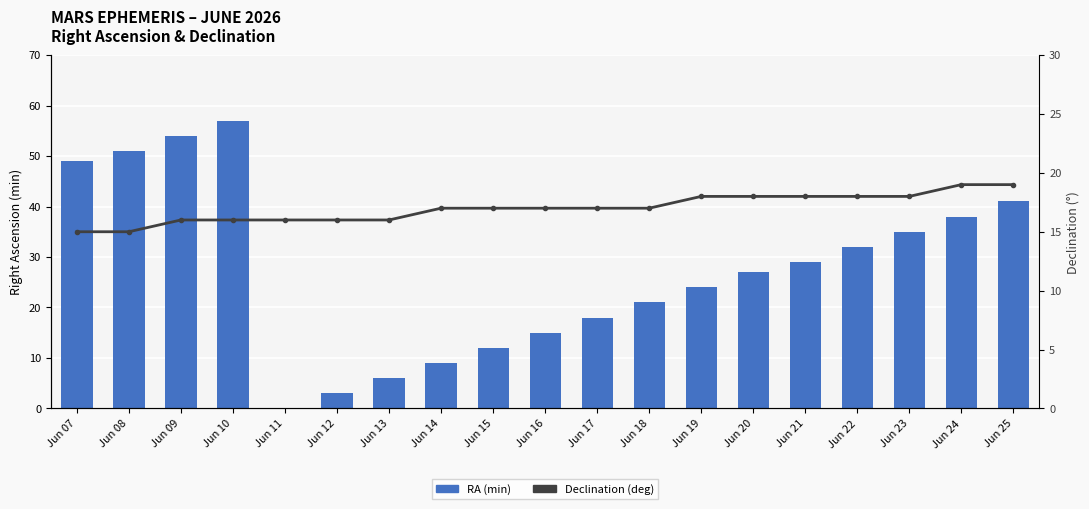

At which category does the chart reach its minimum across all series?

Jun 11